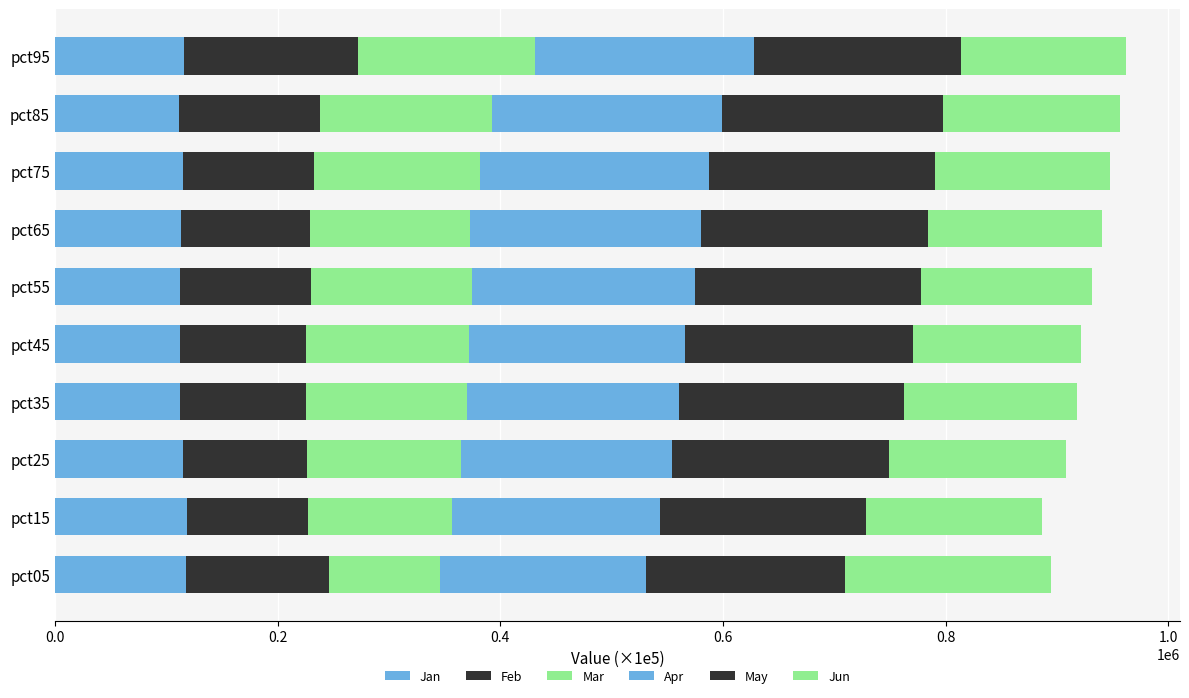

Reading left to right, list all the values displayed in this chart.

Jan: 117461.6	118531.2	115510.2	112654.9	112209.9	112808.2	113494.6	114878.6	111604.9	115548.1
Feb: 128493.6	108435.6	110854.3	112515.5	113467.5	116990.0	115365.4	117861.1	126299.8	156483.3
Mar: 100094.9	129570.7	138498.6	145088.3	146029.4	145036.3	144392.3	149062.5	154656.2	158871.8
Apr: 185210.5	186764.1	189672.8	190200.1	194436.3	200254.0	206643.2	206132.8	206976.0	196756.1
May: 178430.2	185225.5	194434.0	202282.8	204461.3	202919.8	204608.0	202743.3	197668.6	185844.7
Jun: 185398.8	158035.8	159029.8	155484.7	151320.2	153590.3	155791.7	157099.9	159234.3	148754.2